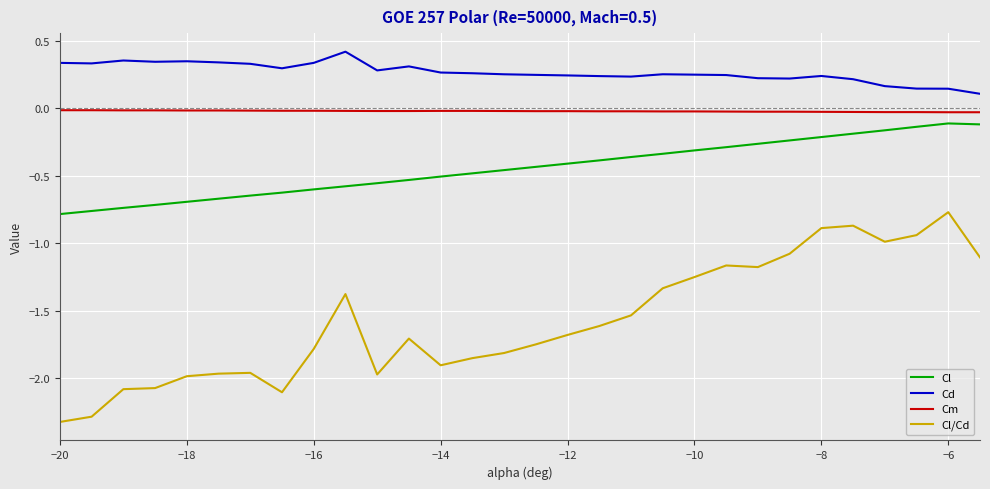

List the series in order of their overall mean, highest first.

Cd, Cm, Cl, Cl/Cd